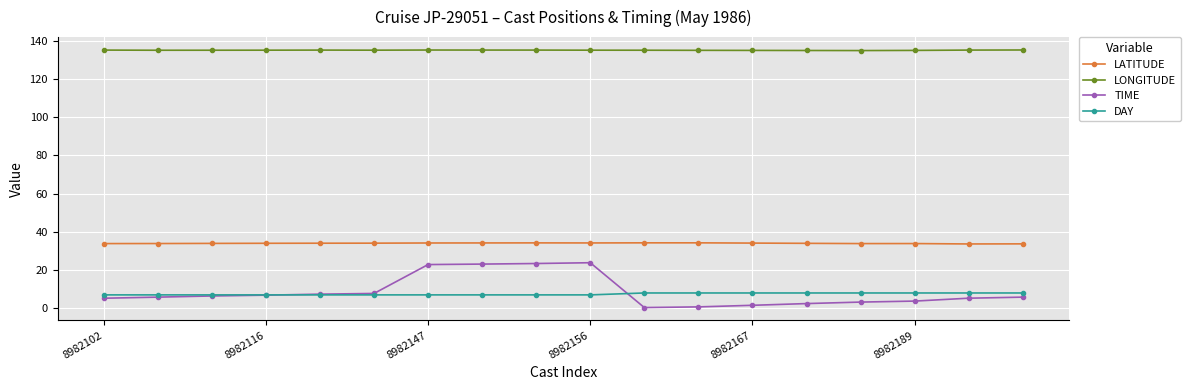

Which series has the largest total across all categories?

LONGITUDE